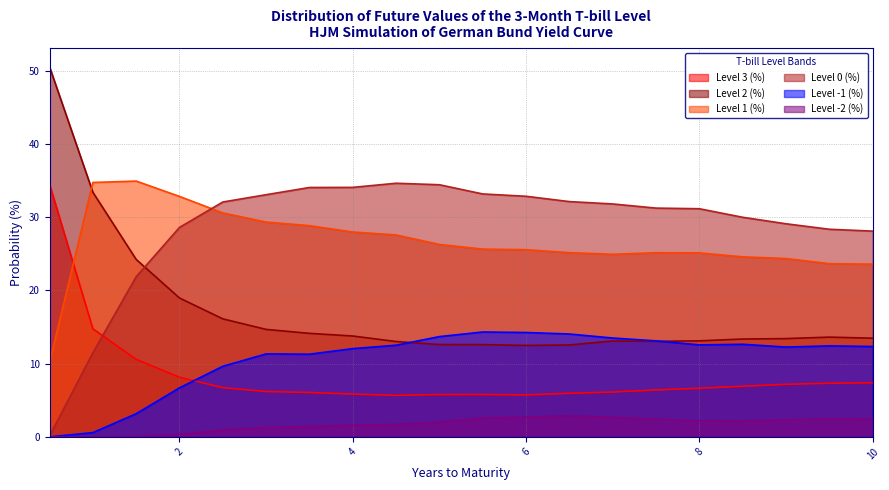

The value of Level 0 (%) at 1 is 7.4. True or false?

False